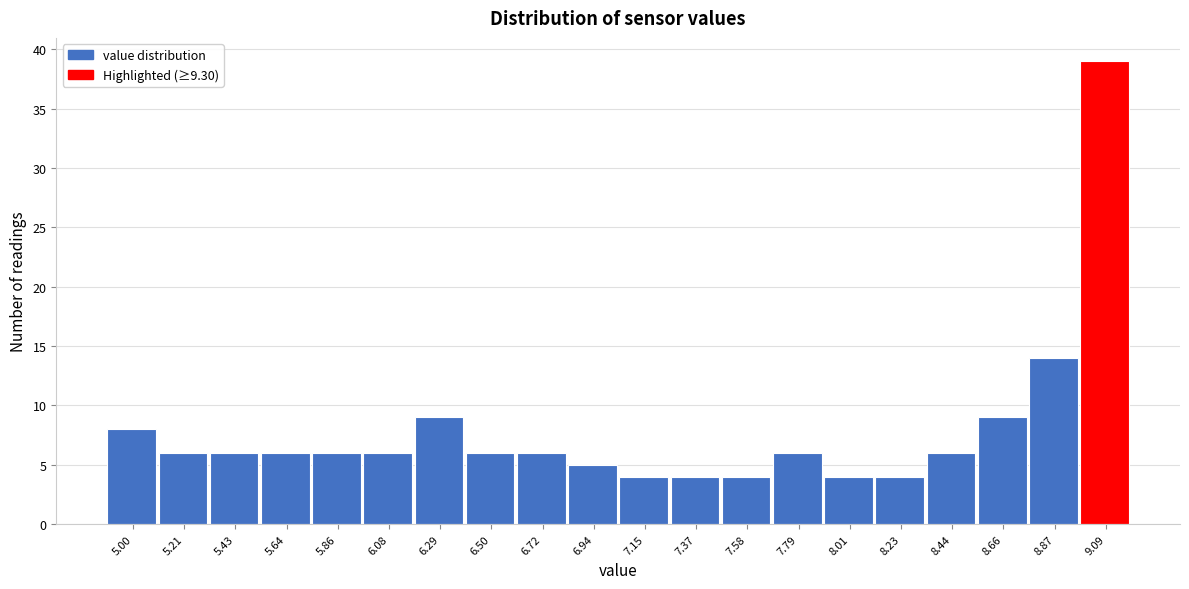

Reading left to right, what are all the values shown in this chart?

5.00=8	5.21=6	5.43=6	5.64=6	5.86=6	6.08=6	6.29=9	6.50=6	6.72=6	6.94=5	7.15=4	7.37=4	7.58=4	7.79=6	8.01=4	8.23=4	8.44=6	8.66=9	8.87=14	9.09=39